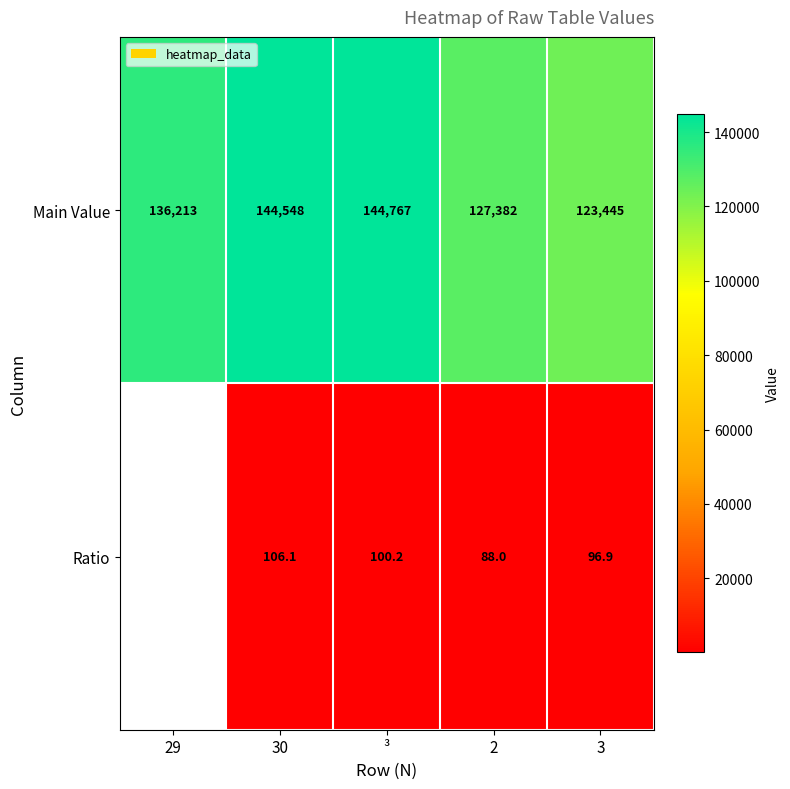

The value of Main Value at ³ is 144767.0. True or false?

True